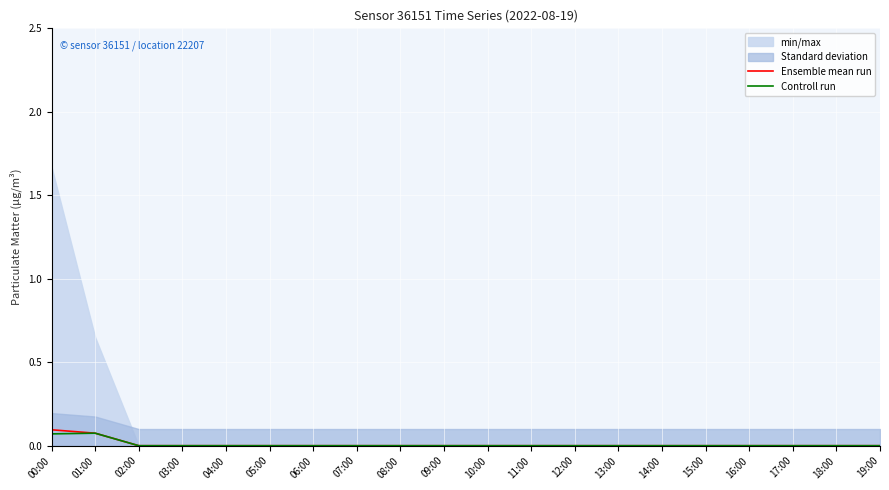

At which category does Controll run reach its first local peak?

01:00